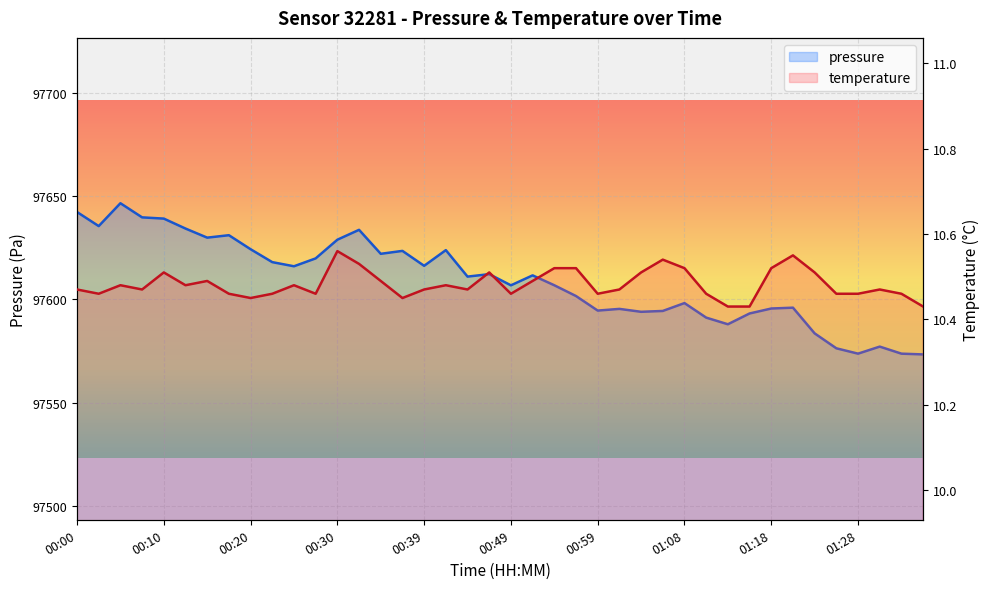

Reading left to right, list all the values displayed in this chart.

pressure: 97642.3	97635.5	97646.5	97639.7	97639.1	97634.3	97629.9	97631.1	97624.3	97618.0	97616.0	97619.8	97628.9	97633.7	97622.1	97623.5	97616.2	97623.8	97611.0	97612.2	97606.8	97611.6	97606.8	97601.6	97594.6	97595.4	97594.0	97594.4	97598.2	97591.2	97588.0	97593.2	97595.6	97596.0	97583.6	97576.3	97573.8	97577.2	97573.8	97573.4
temperature: 10.5	10.5	10.5	10.5	10.5	10.5	10.5	10.5	10.4	10.5	10.5	10.5	10.6	10.5	10.5	10.4	10.5	10.5	10.5	10.5	10.5	10.5	10.5	10.5	10.5	10.5	10.5	10.5	10.5	10.5	10.4	10.4	10.5	10.6	10.5	10.5	10.5	10.5	10.5	10.4